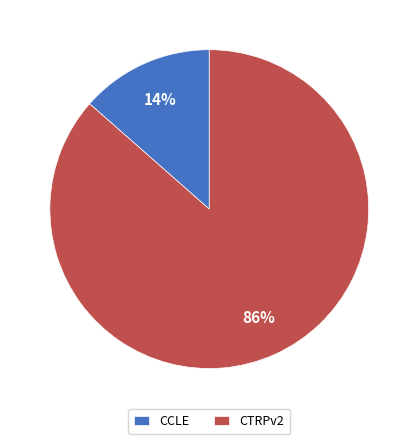

To the nearest percent, what portion does CCLE represent?

14%